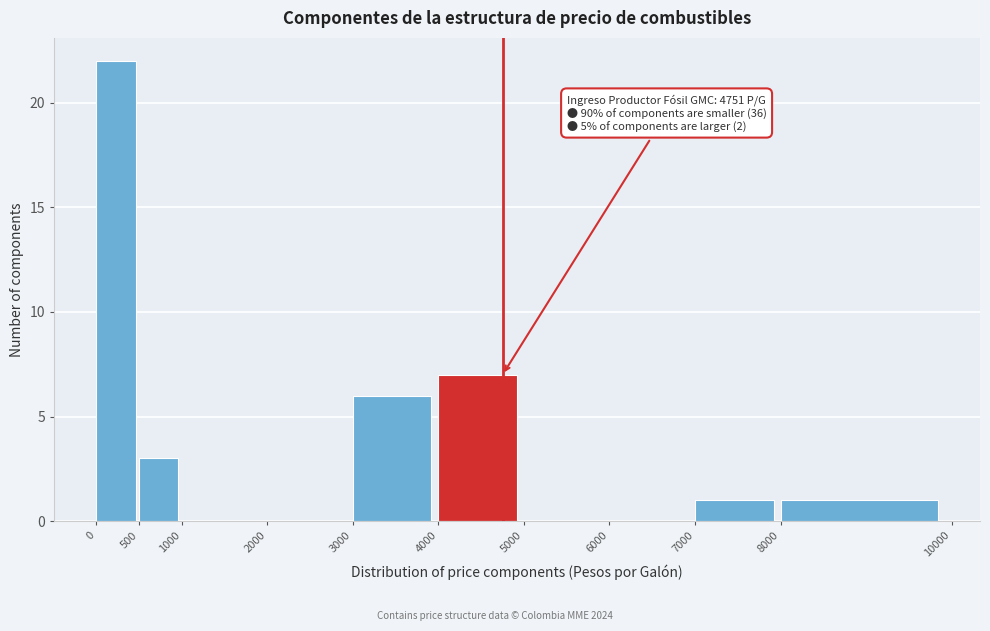

Which range on the x-axis has the tallest bar?

0 to 500